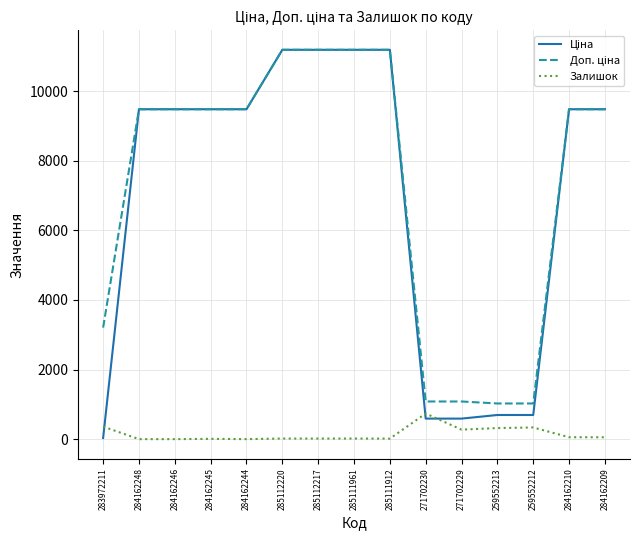

What is the maximum value shown in the chart?

11188.2